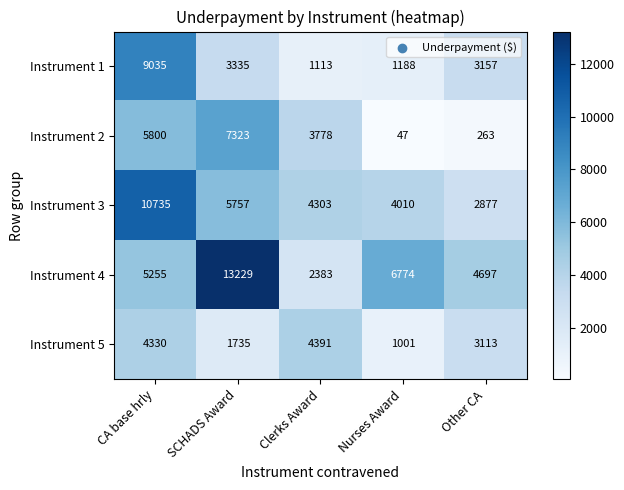

Reading left to right, extract all data points from this chart.

Instrument 1: 9035	3335	1113	1188	3157
Instrument 2: 5800	7323	3778	47	263
Instrument 3: 10735	5757	4303	4010	2877
Instrument 4: 5255	13229	2383	6774	4697
Instrument 5: 4330	1735	4391	1001	3113